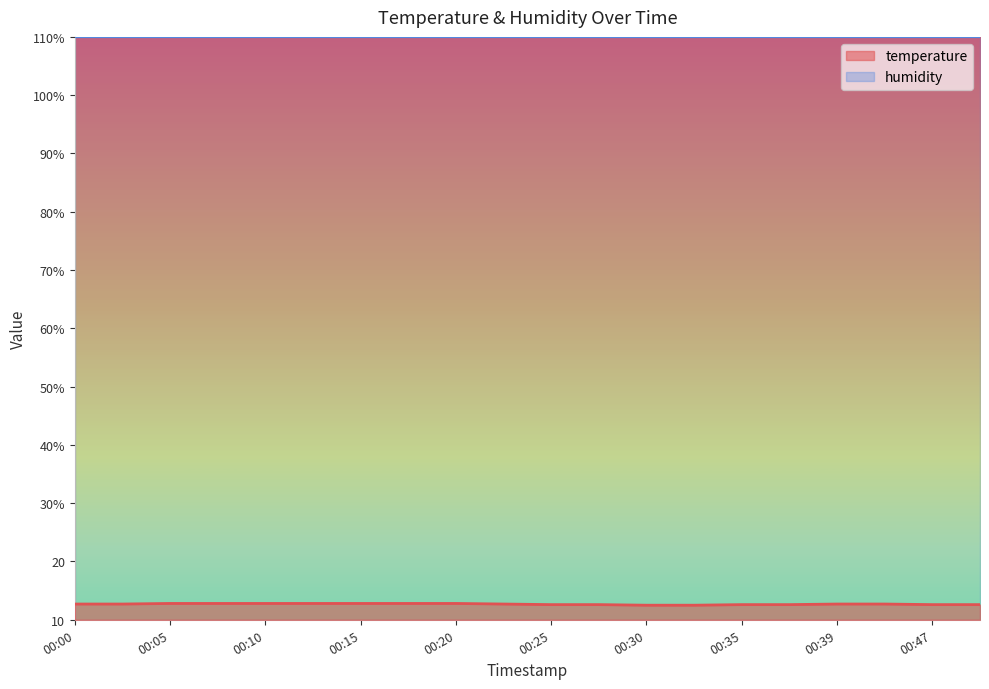

What is the value of the 20th point from the left?

12.6